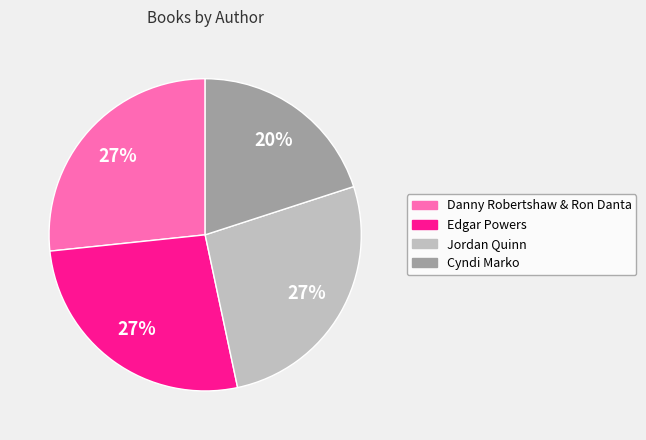

To the nearest percent, what is the combined percentage of Danny Robertshaw & Ron Danta and Cyndi Marko?

47%